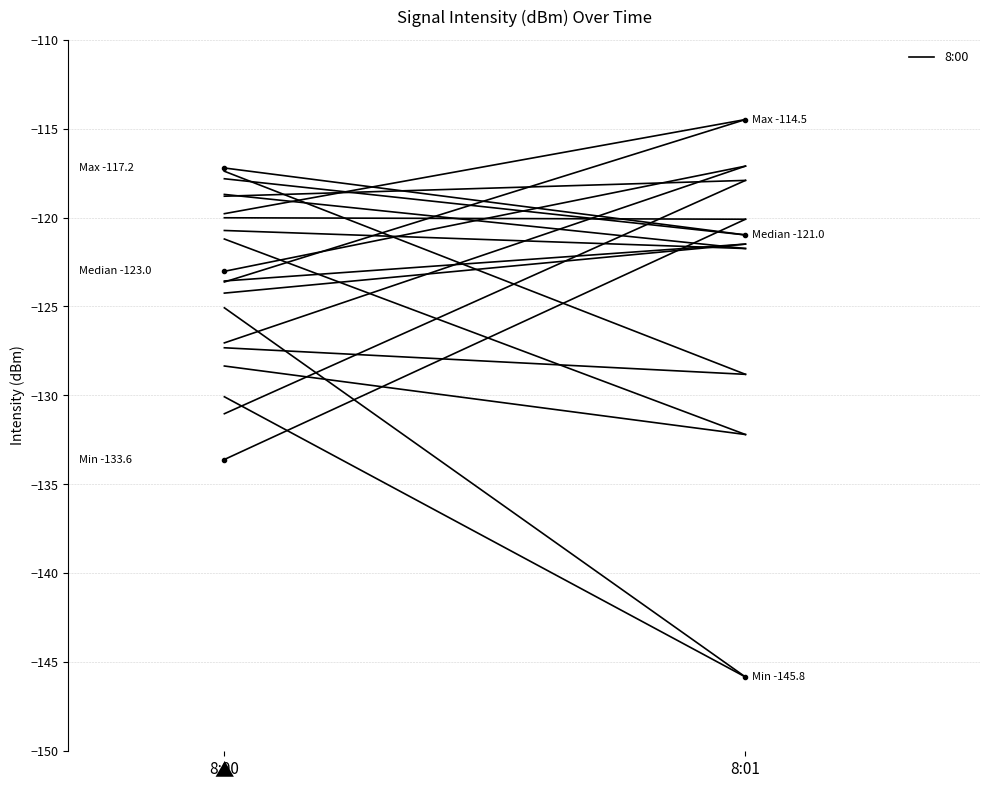

Is it true that the value at 8:01 is -194.0?

False